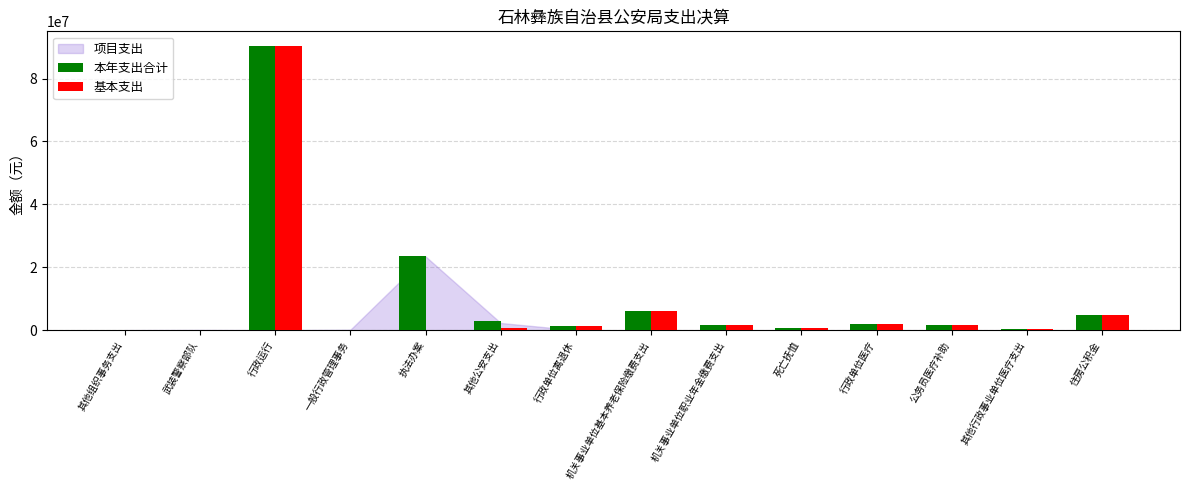

At which category is the sum across all series the highest?

行政运行